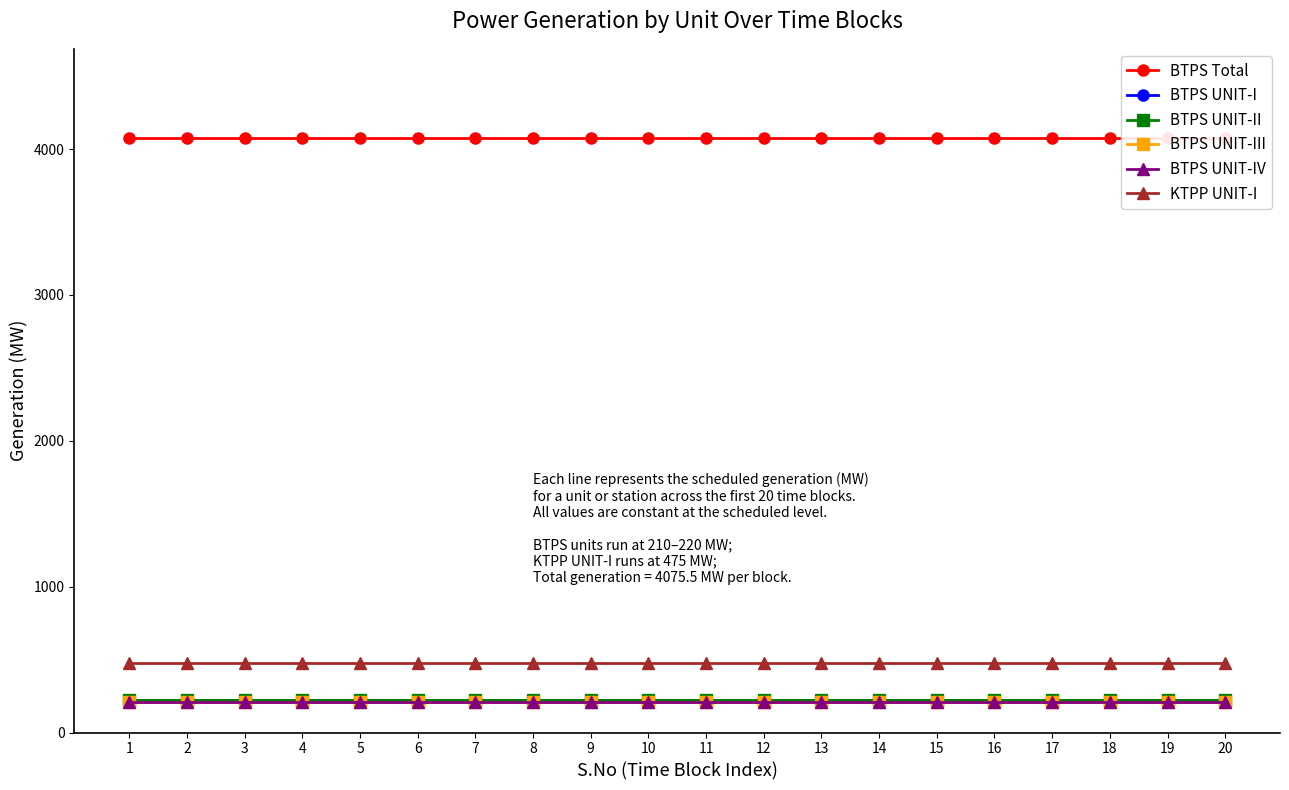

Is it true that KTPP UNIT-I equals 475.0 at 12?

True